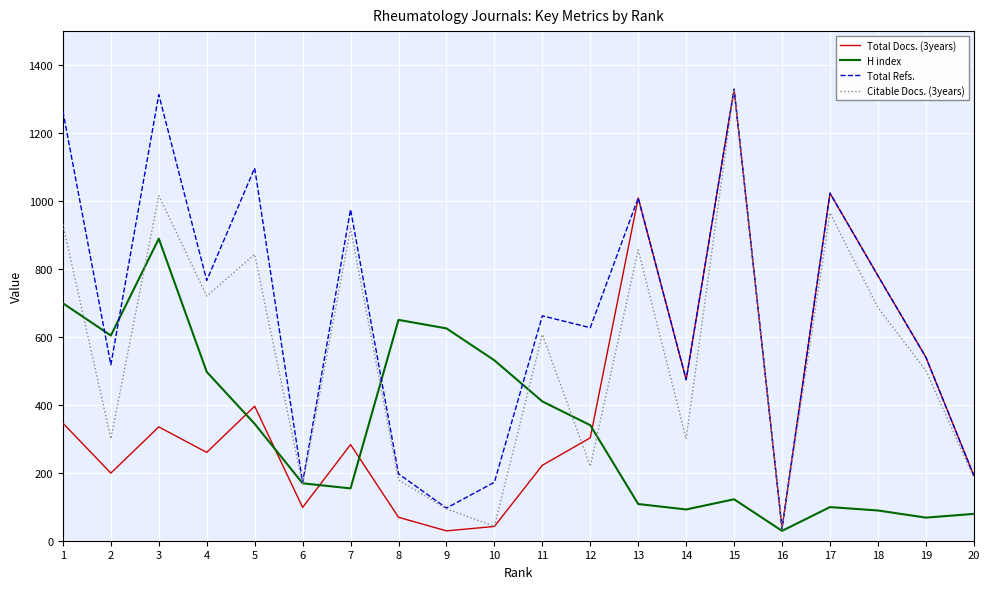

What is the highest value of the H index series?

889